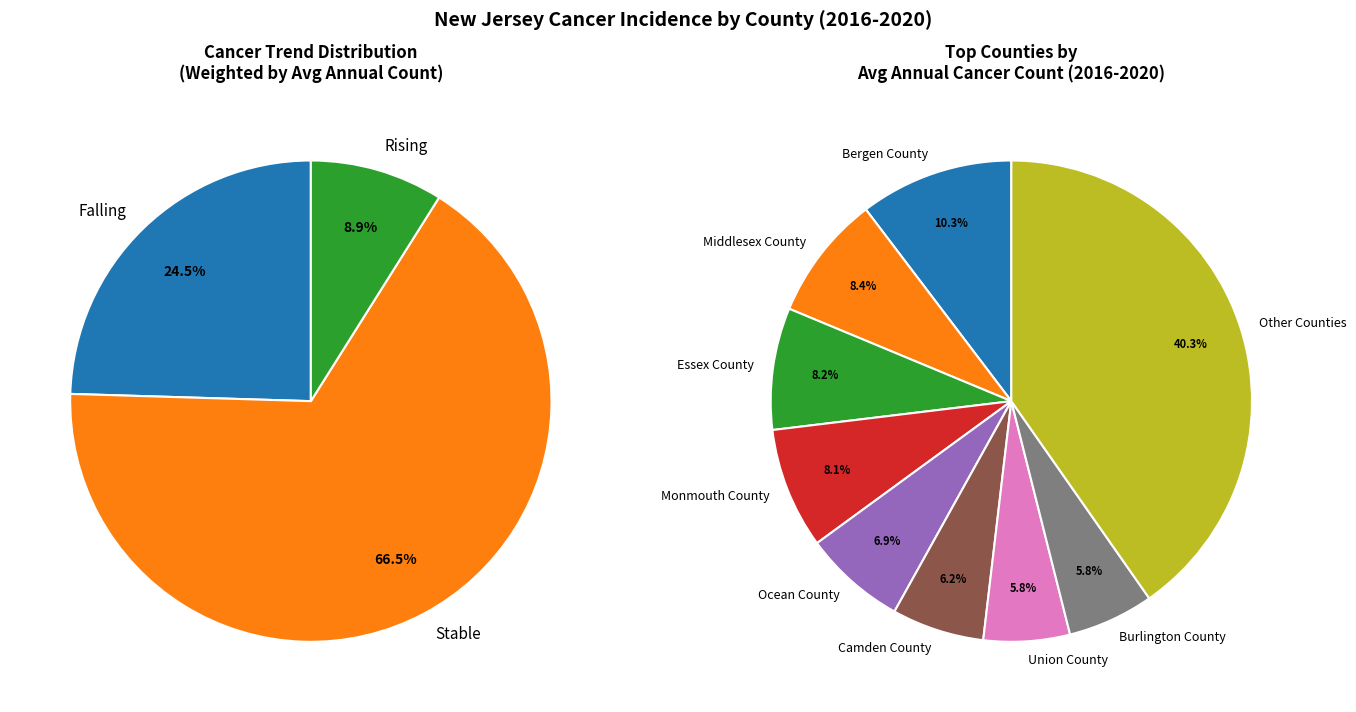

Is it true that Morris County is 15% of the pie?

False